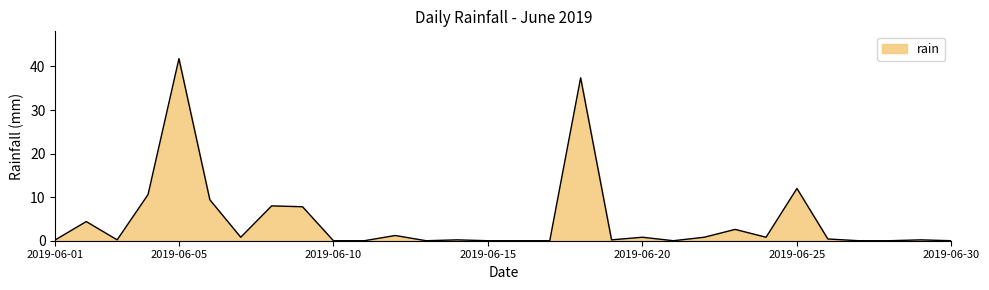

What is the difference between the maximum and minimum values?

41.8